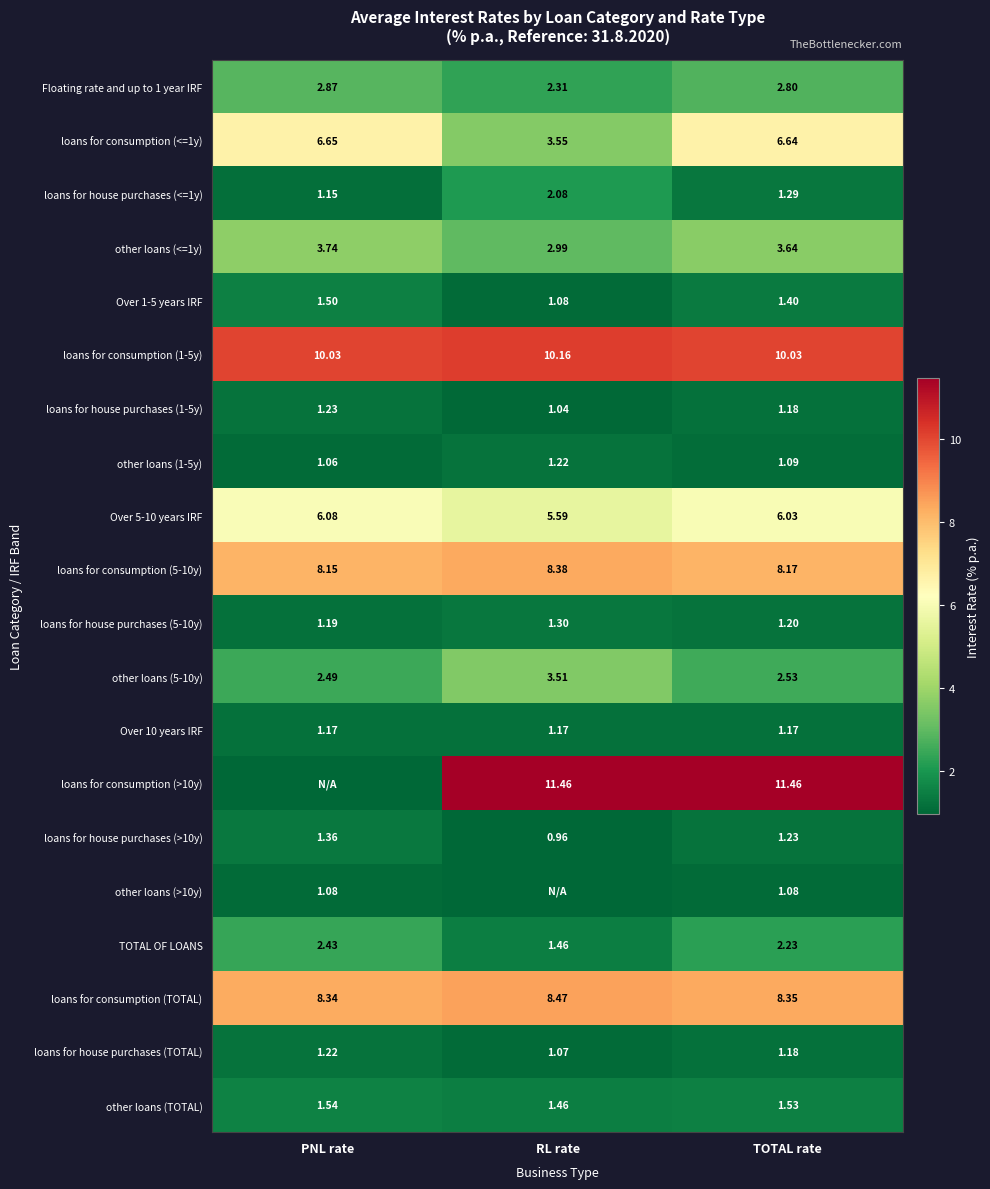

At which label is Over 5-10 years IRF closest to 5?

RL rate